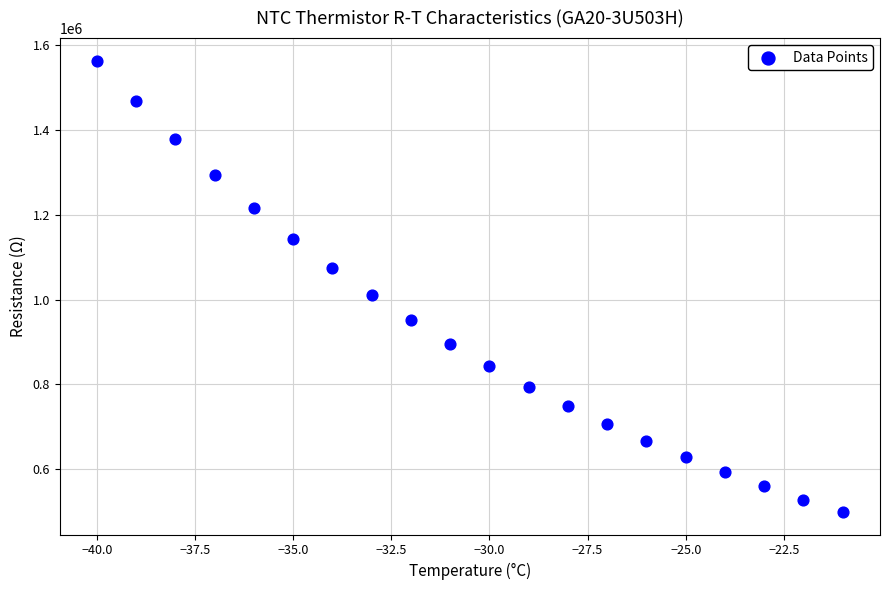

What is the range of Y values (max minus min)?

1065200